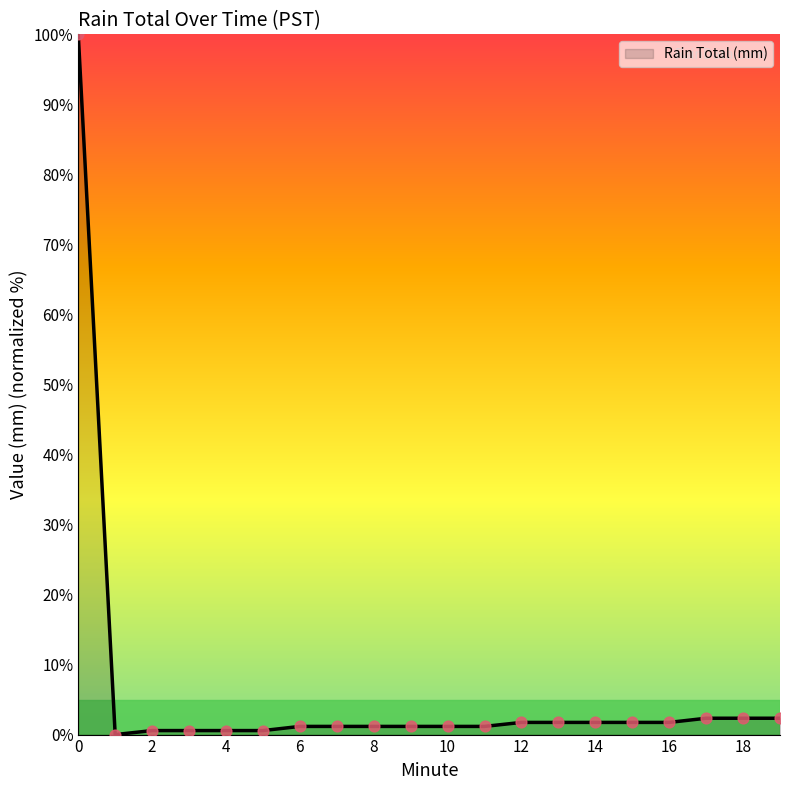

What is the maximum value shown in the chart?

100.0